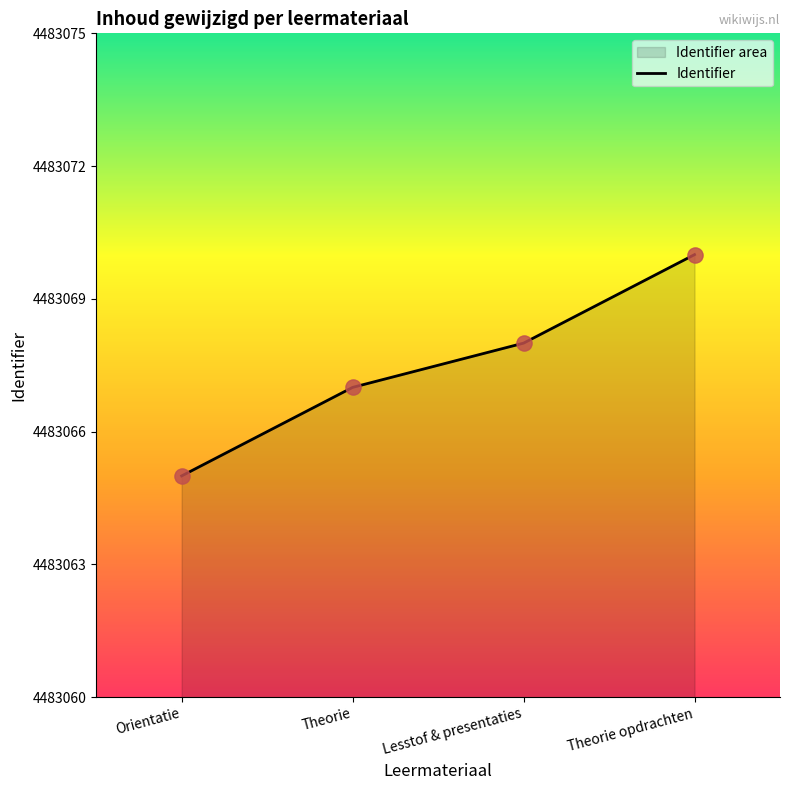

Which has a higher value, Orientatie or Theorie?

Theorie